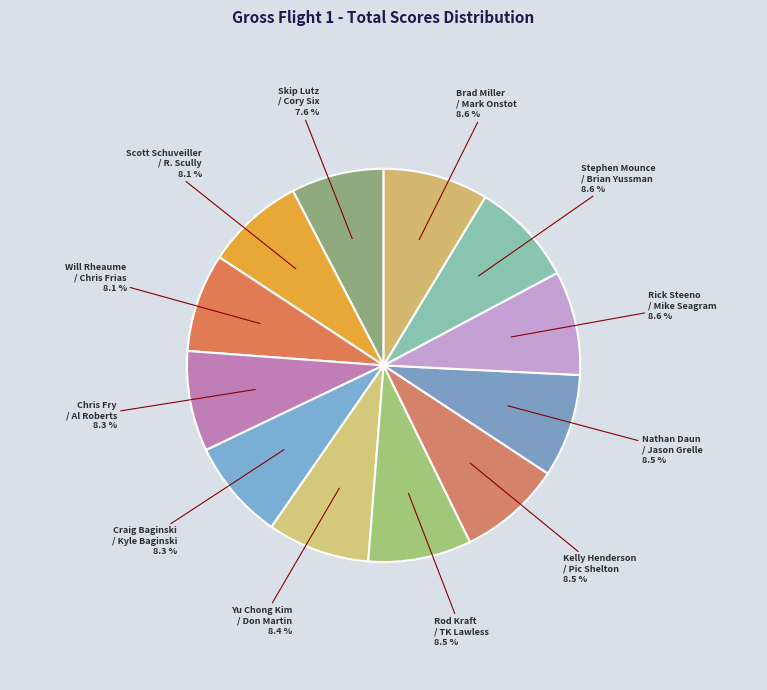

To the nearest percent, what portion does Rick Steeno / Mike Seagram represent?

9%